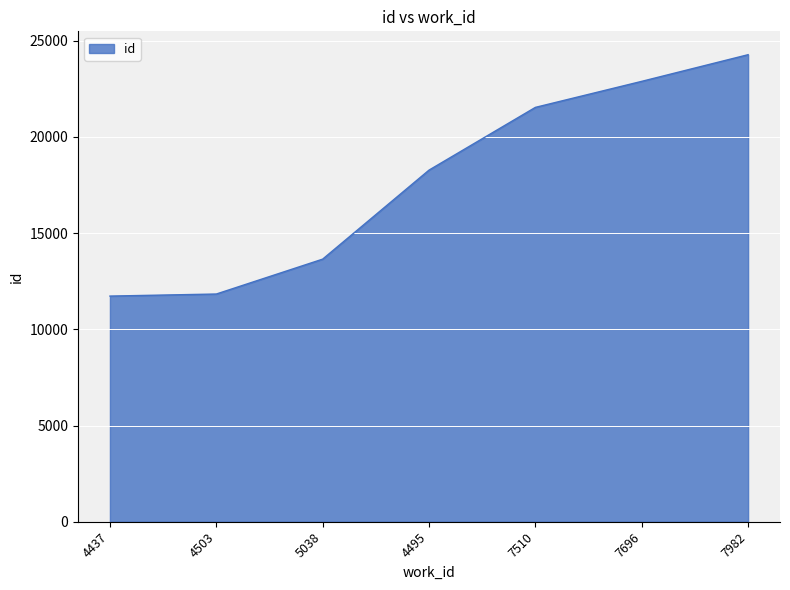

Which has a higher value, 7982 or 4495?

7982